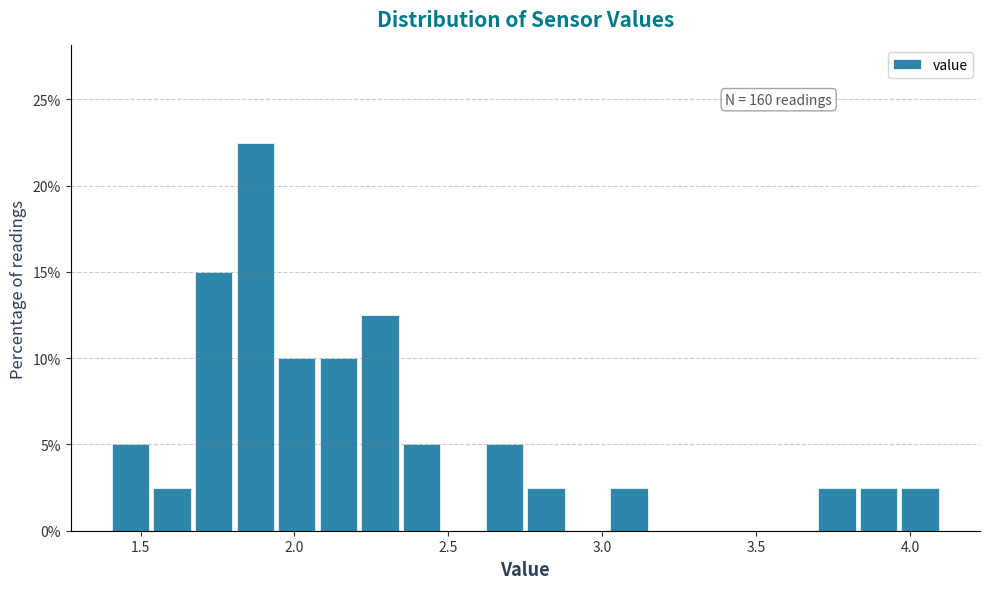

Read against the x-axis, roughly where is the centre of the tallest bar?

1.85